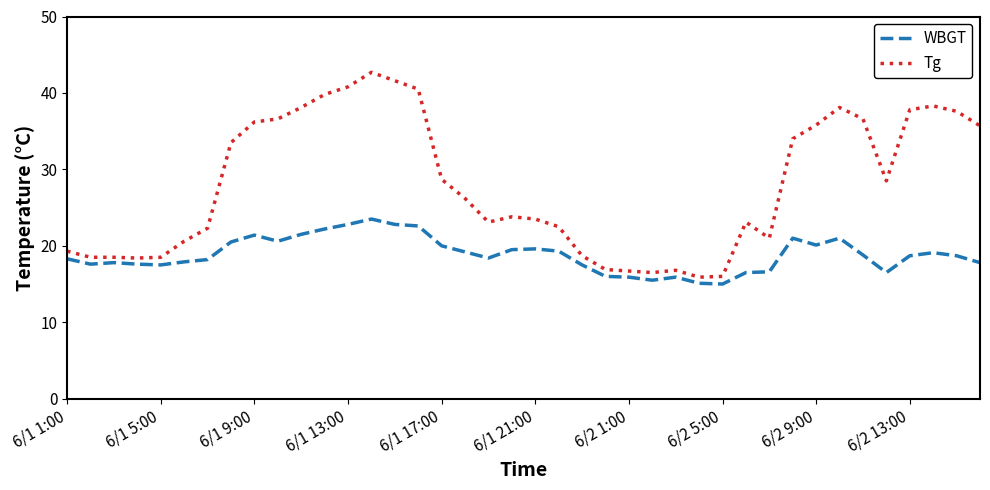

What is the difference between the maximum and minimum values in the Tg series?

26.8